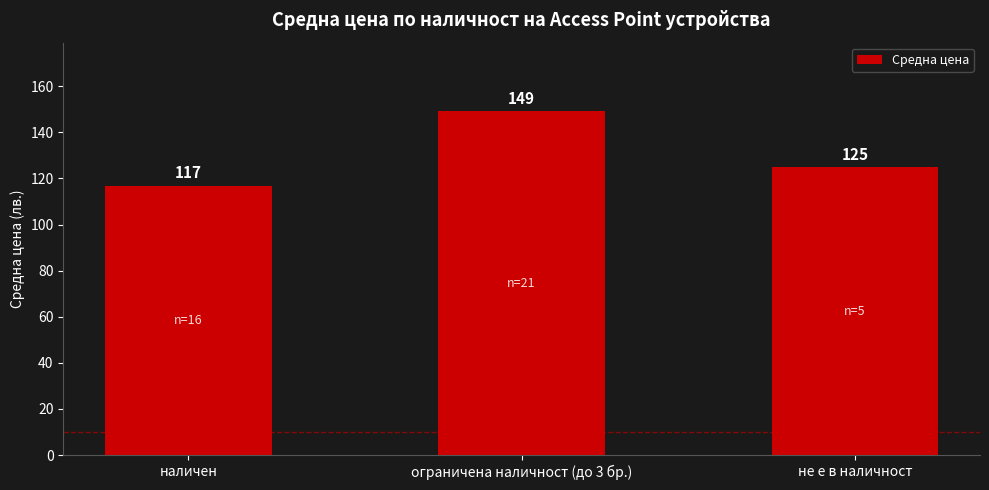

Where does the data first go above 124?

ограничена наличност (до 3 бр.)